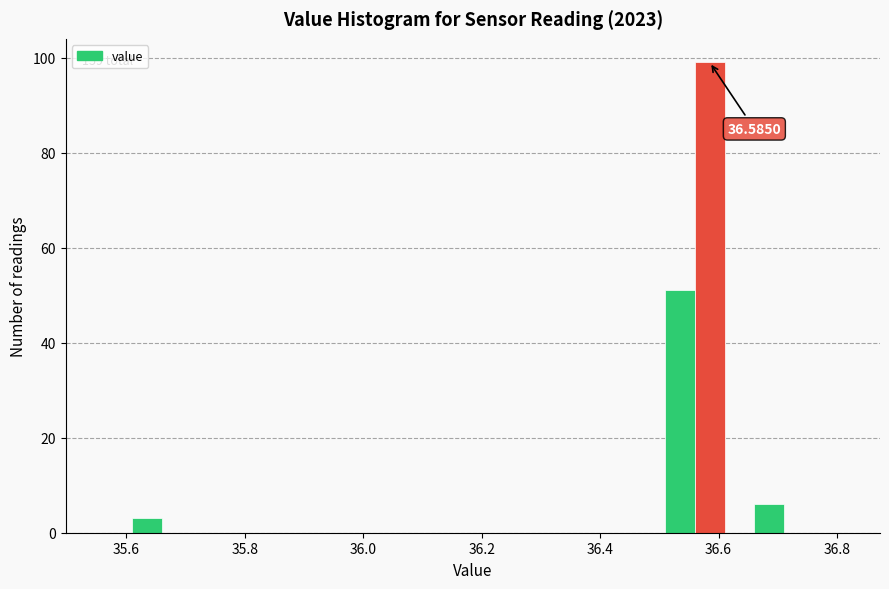

Read against the x-axis, roughly where is the centre of the tallest bar?

36.58